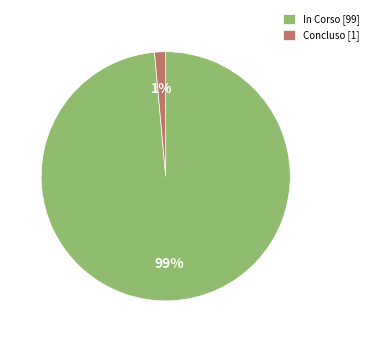

What is the largest slice in the pie chart?

In Corso